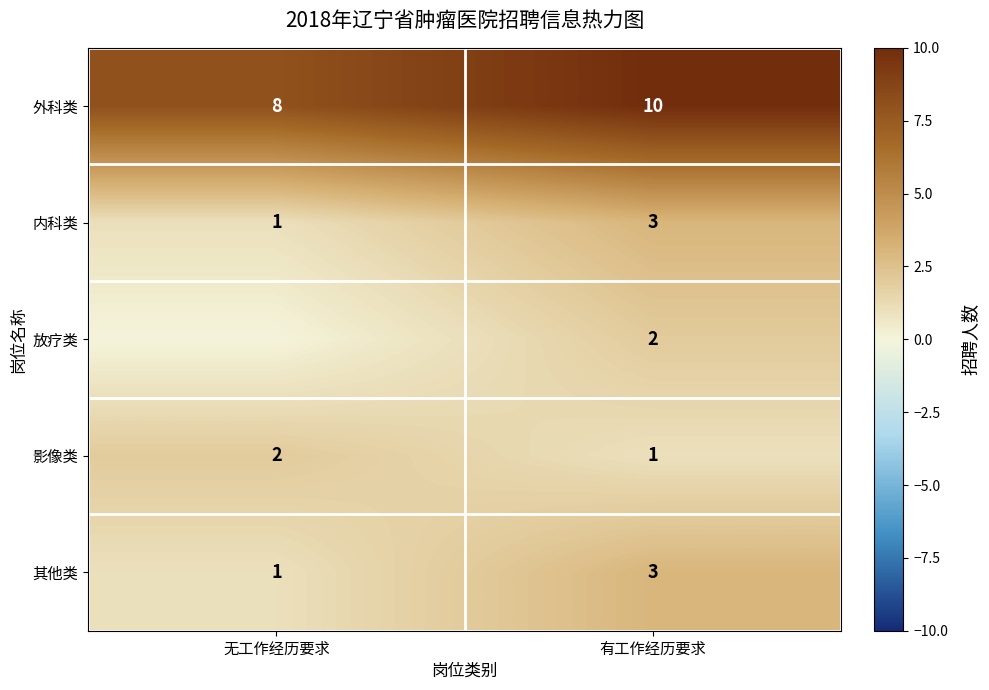

True or false: 外科类 has a value of 8 at 无工作经历要求.

True